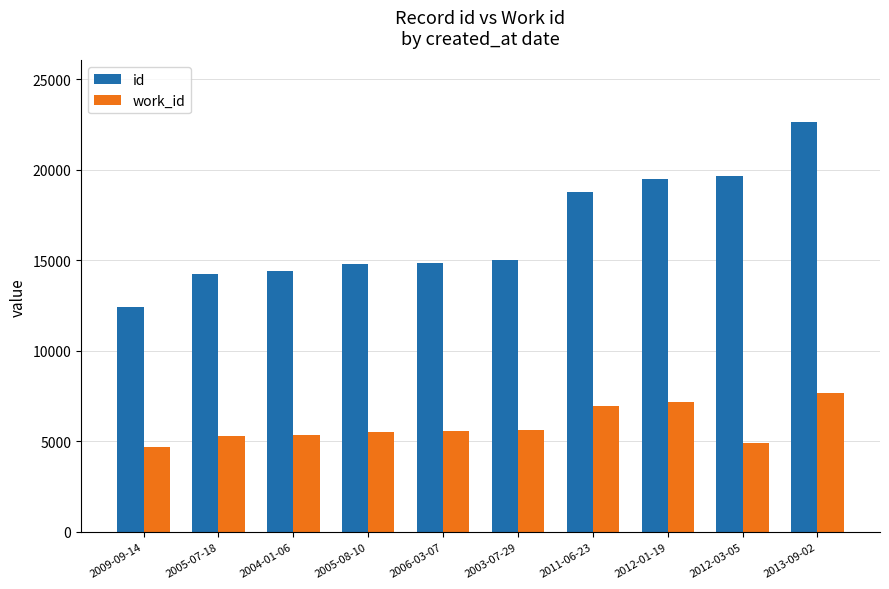

What position from the right is 2005-08-10?

7